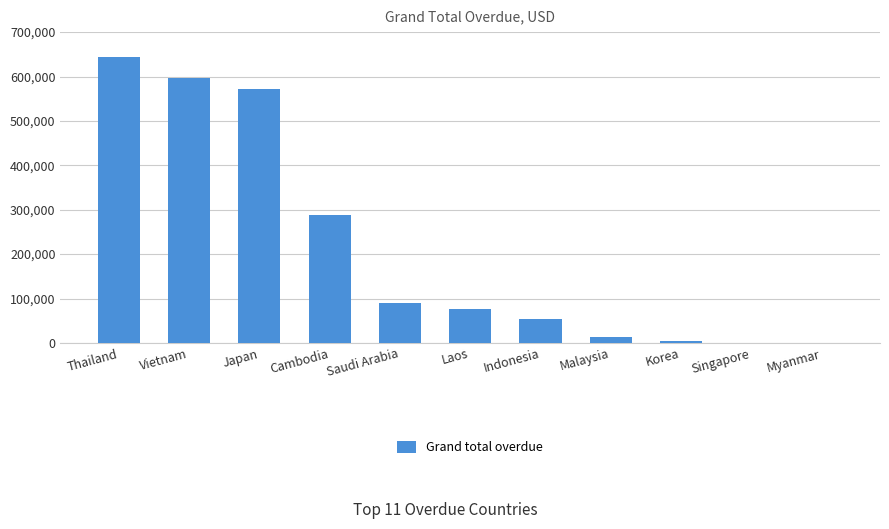

What is the sum of the values at Thailand and Myanmar?

643158.7